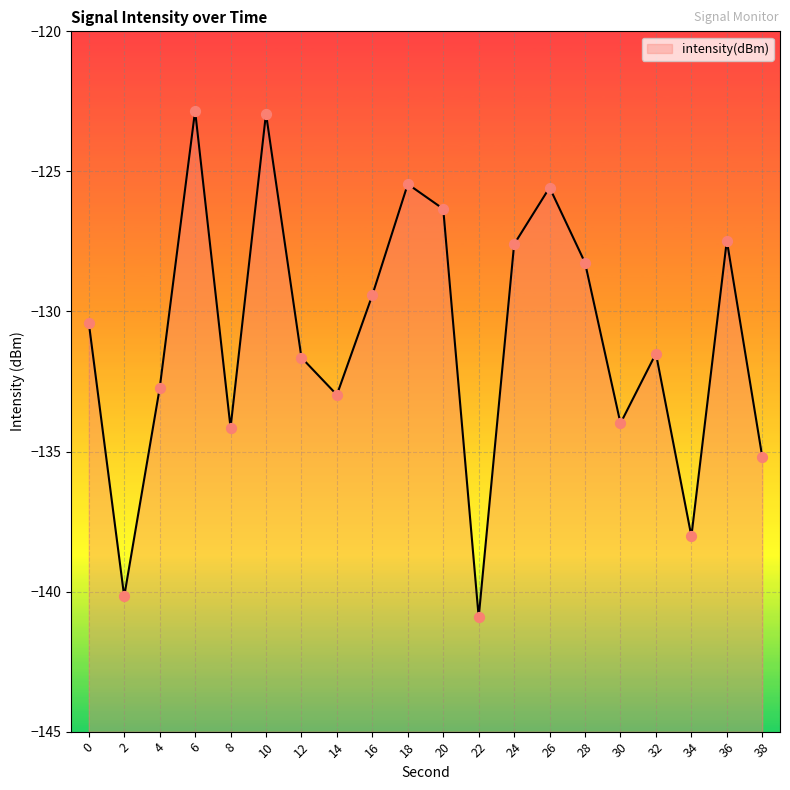

Between 8 and 24, which is larger?

24